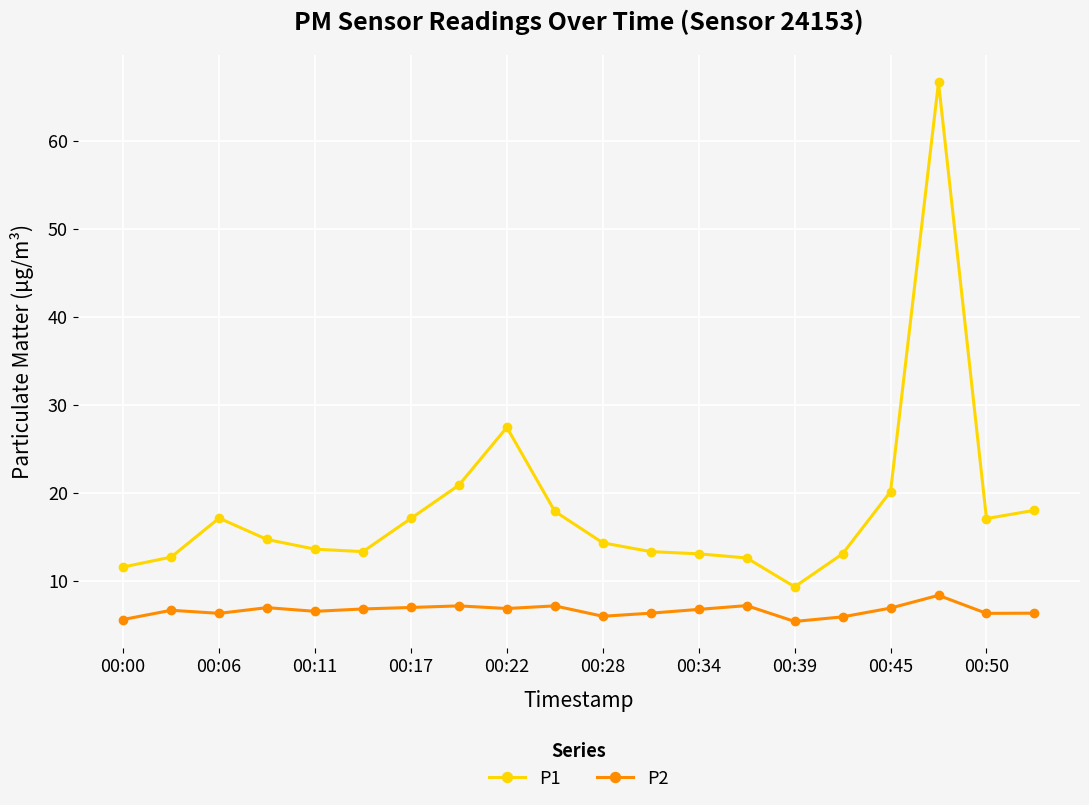

True or false: P2 and P1 cross at least once.

False